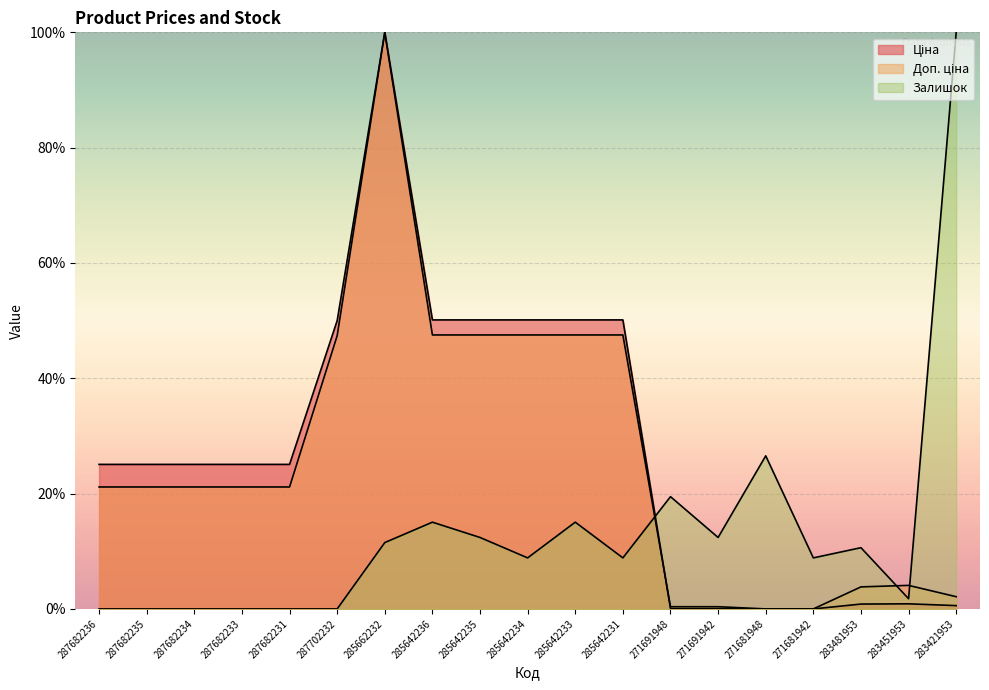

Does the chart display data point markers on the line(s)?

No